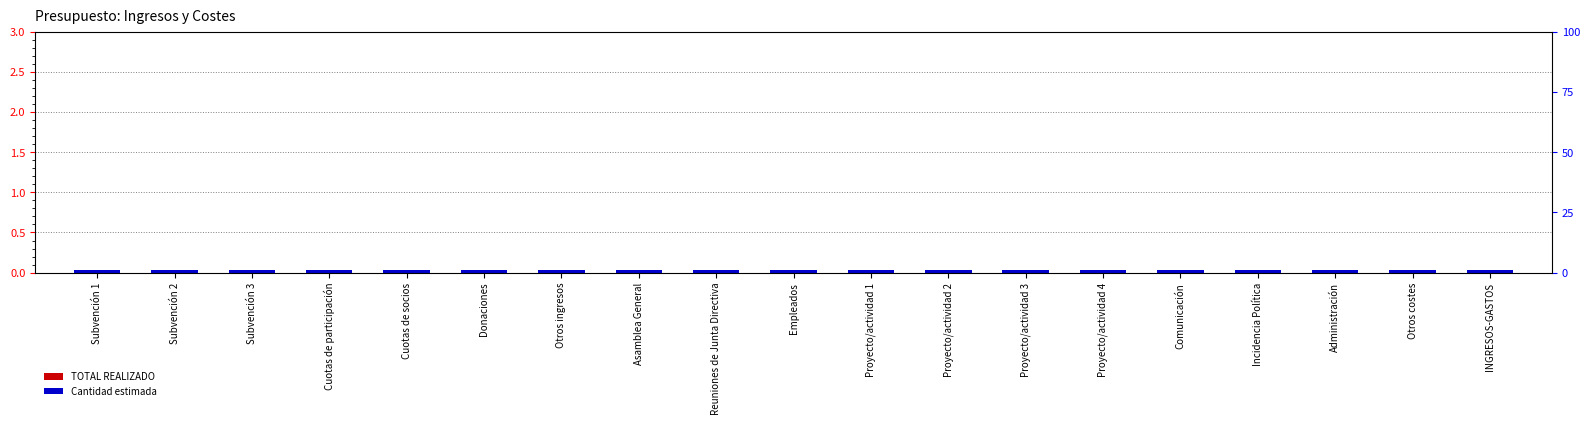

Count the number of data series in this chart.

2